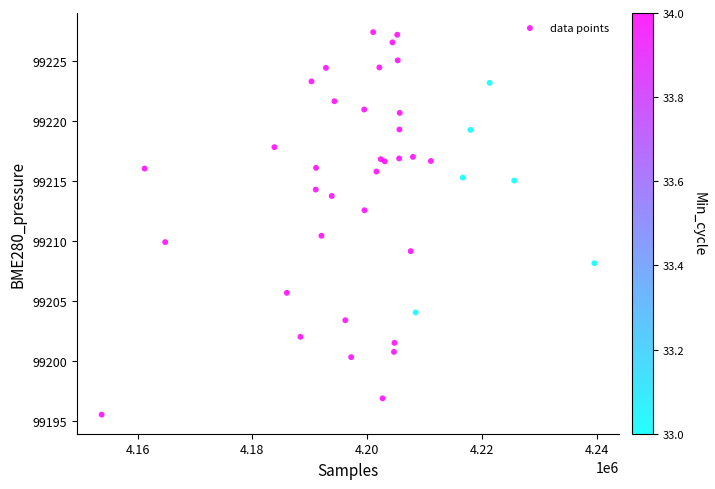

What Y value in the scatter plot is closest to 99211?

99210.4